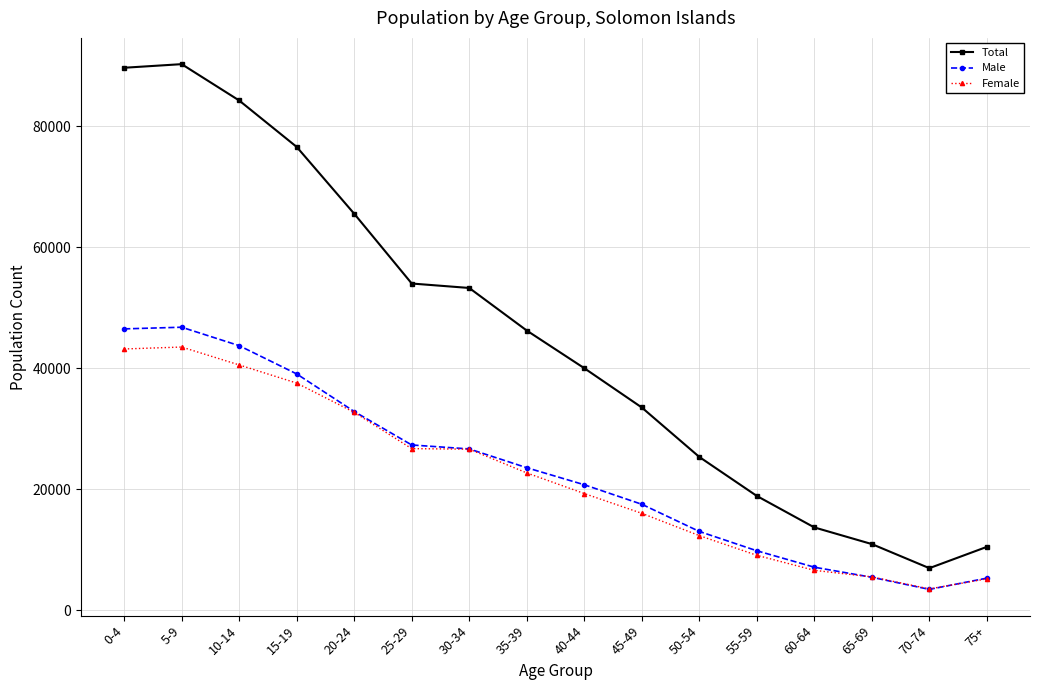

What is the total value across all series at 5-9?

180590